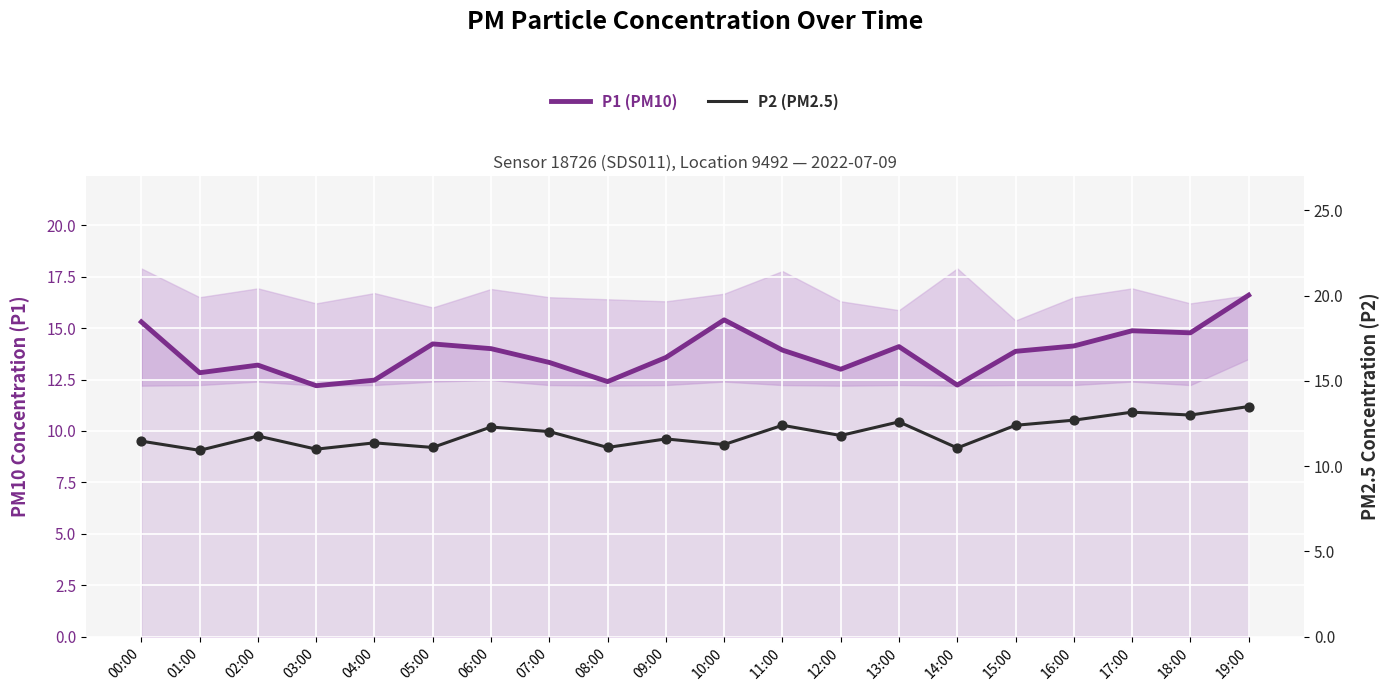

Which series has the largest total across all categories?

P1 (PM10)